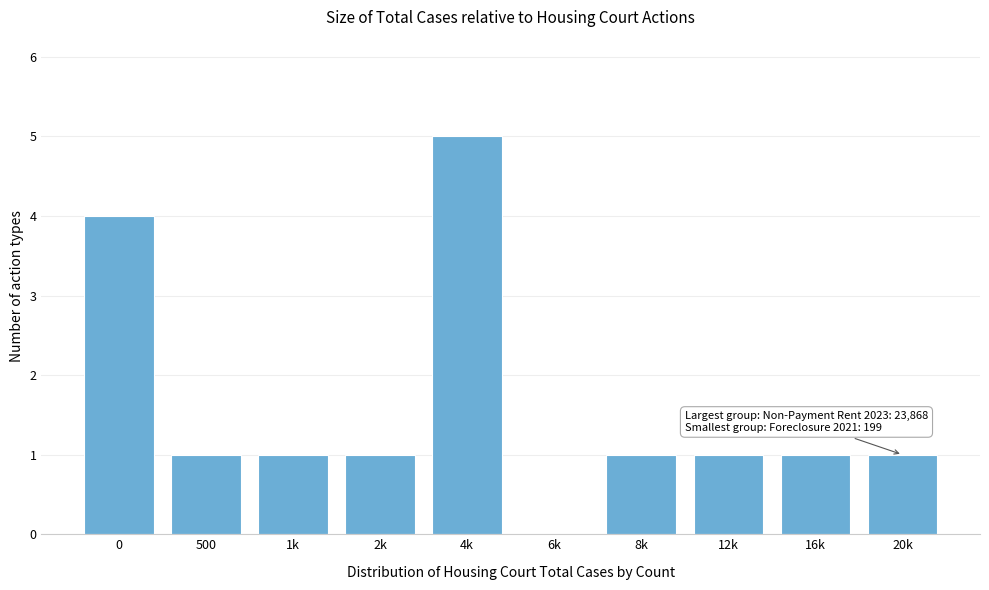

Reading left to right, list all the values displayed in this chart.

0=4	500=1	1k=1	2k=1	4k=5	6k=0	8k=1	12k=1	16k=1	20k=1